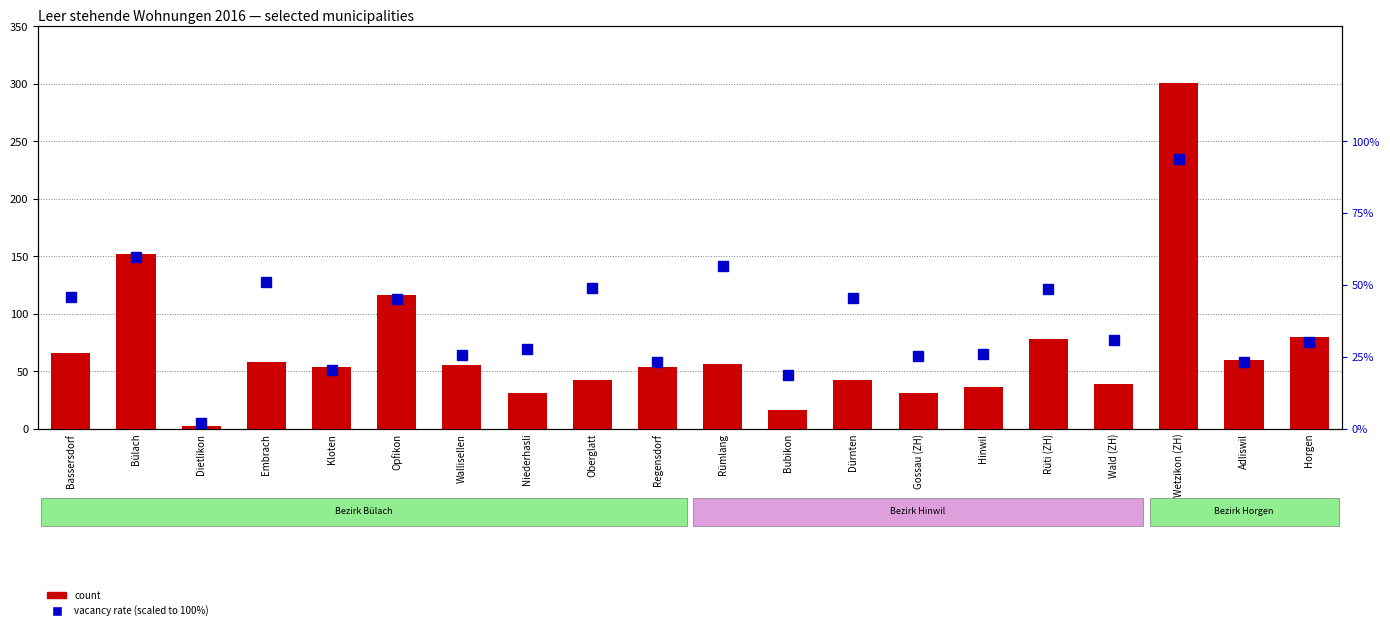

At which category does the chart reach its minimum across all series?

Dietlikon